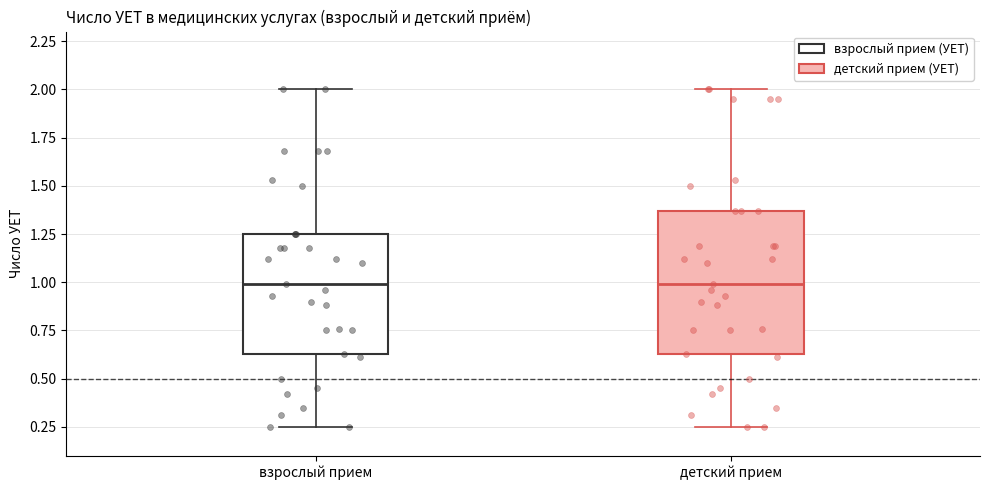

Reading left to right, transcribe this box plot: for each box, give where its median line is, the range the box spans, and where its two whiskers end, as read against the y-axis. The values are not printed on the chart, so give them approximately, as read against the axis.

взрослый прием: median 1.00, box 0.65 to 1.25, whiskers 0.25 to 2.00
детский прием: median 1.00, box 0.65 to 1.35, whiskers 0.25 to 2.00